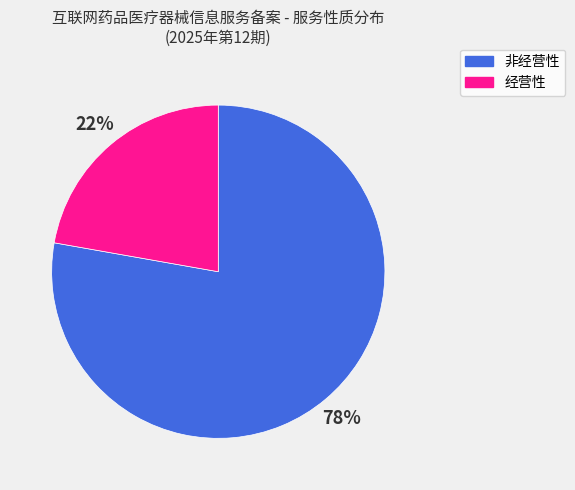

Combined, do 非经营性 and 经营性 account for over 50%?

Yes